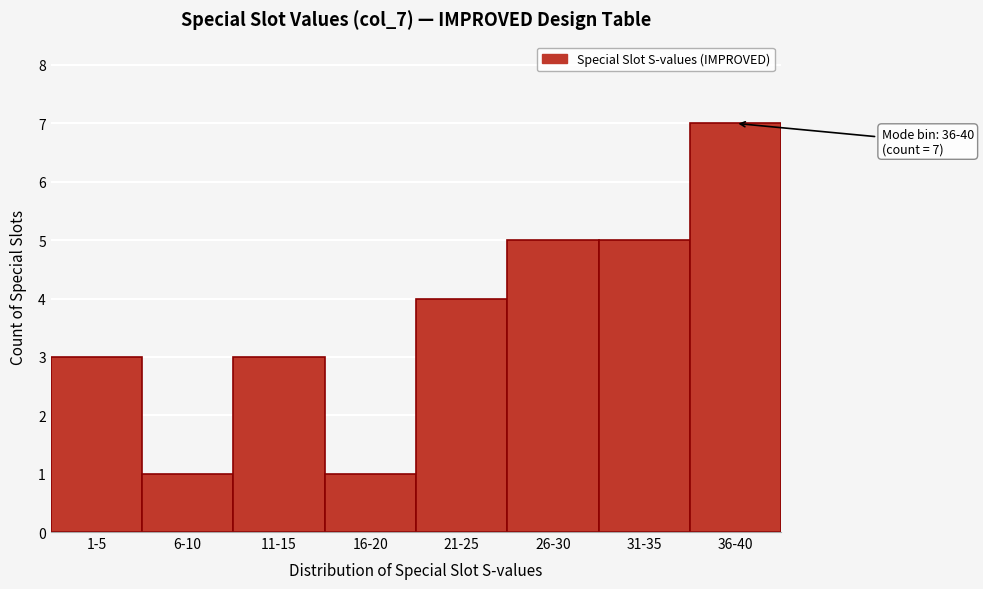

Reading right to left, transcribe all the data shown in this chart.

7	5	5	4	1	3	1	3